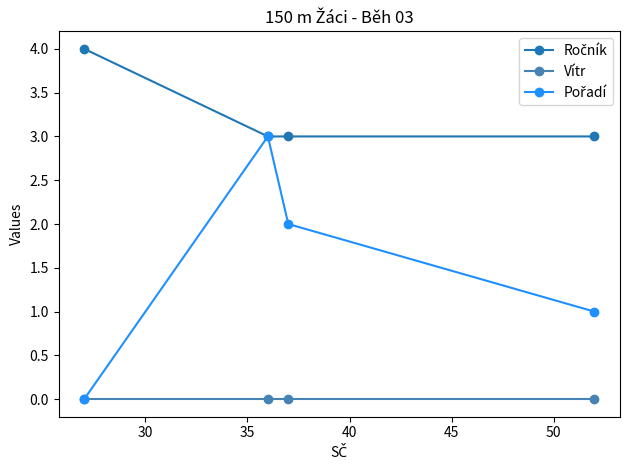

What is the sum of all Pořadí values?

6